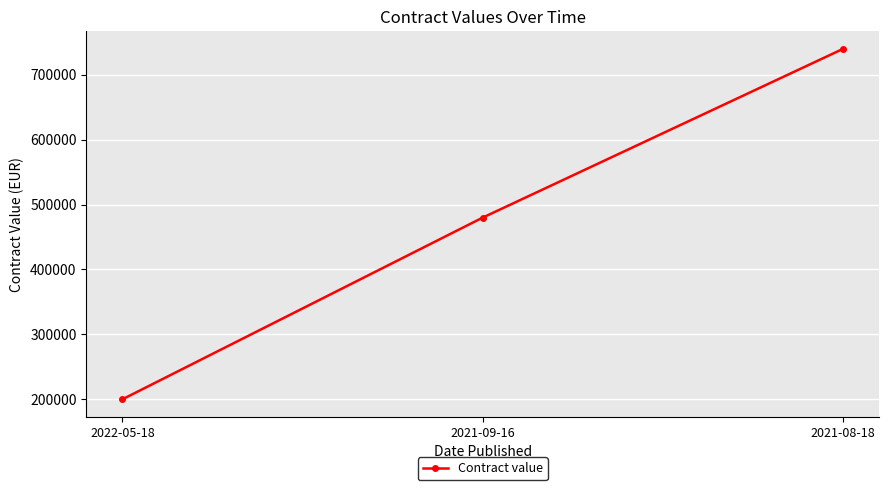

What is the sum of all values?

1420000